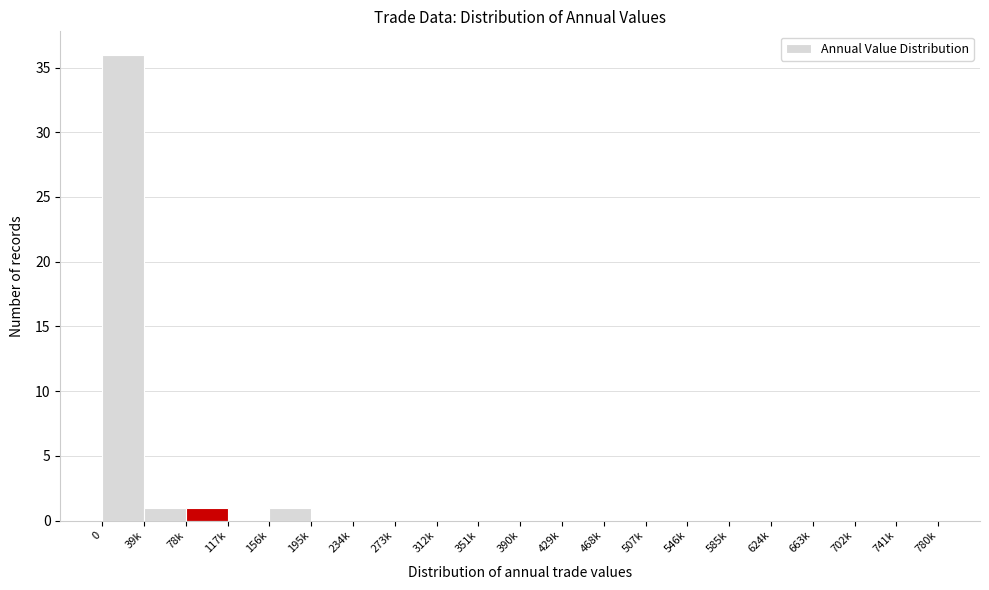

Reading left to right, what are all the values shown in this chart?

0=36	39k=1	78k=1	117k=0	156k=1	195k=0	234k=0	273k=0	312k=0	351k=0	390k=0	429k=0	468k=0	507k=0	546k=0	585k=0	624k=0	663k=0	702k=0	741k=0